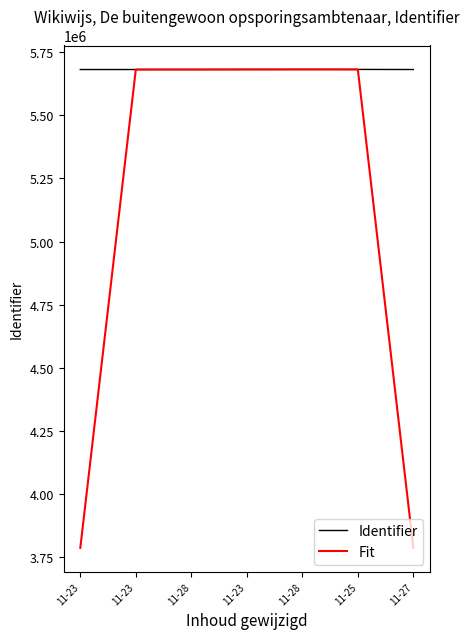

What is the label of the 2nd point from the left?

11-23